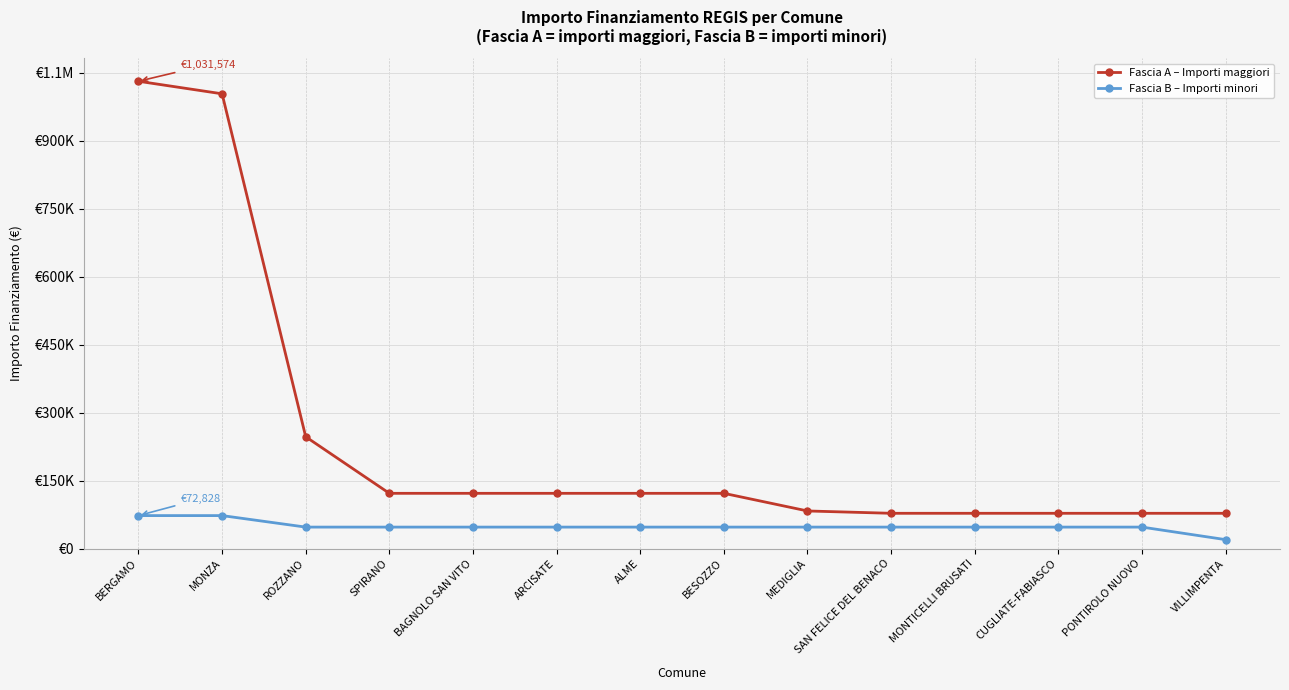

Rank the categories by Fascia B – Importi minori value from lowest to highest.

VILLIMPENTA, ROZZANO, SPIRANO, BAGNOLO SAN VITO, ARCISATE, ALME, BESOZZO, MEDIGLIA, SAN FELICE DEL BENACO, MONTICELLI BRUSATI, CUGLIATE-FABIASCO, PONTIROLO NUOVO, BERGAMO, MONZA